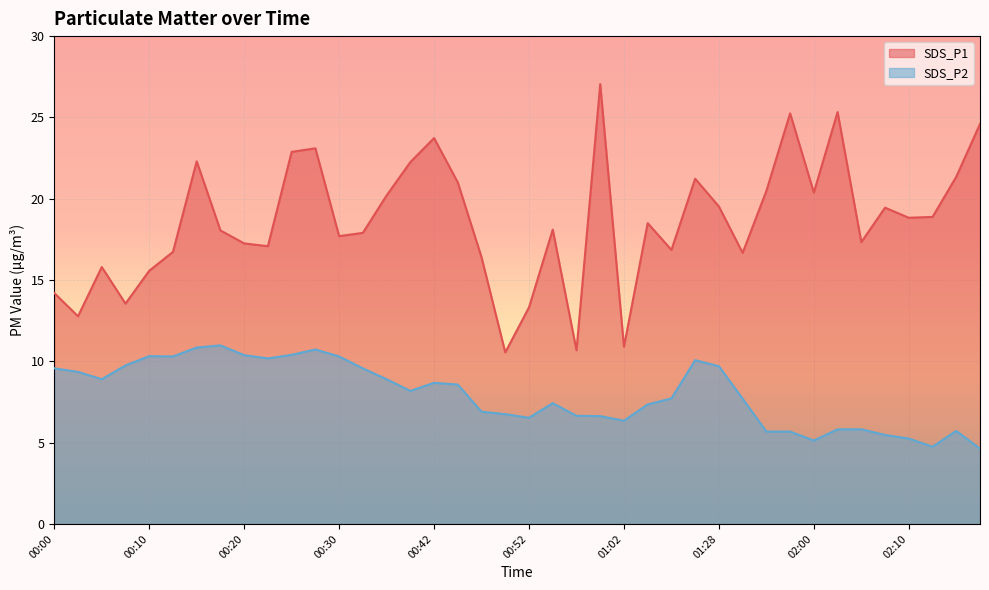

What is the value of the SDS_P2 point at the 38th from the left?

4.8